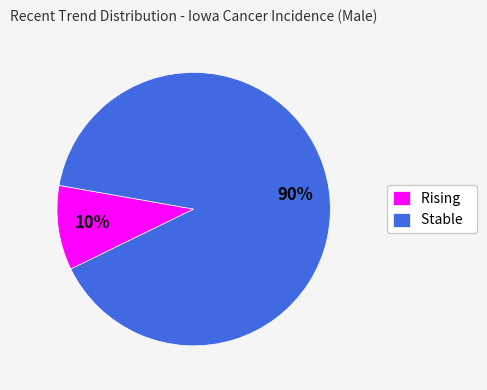

Which category accounts for the majority?

Stable